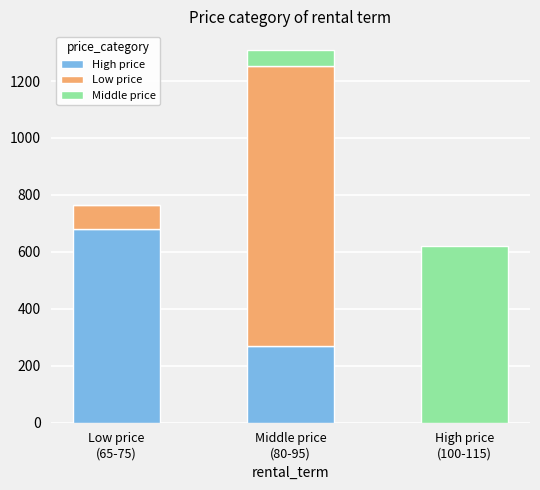

What is the maximum value for High price?

681